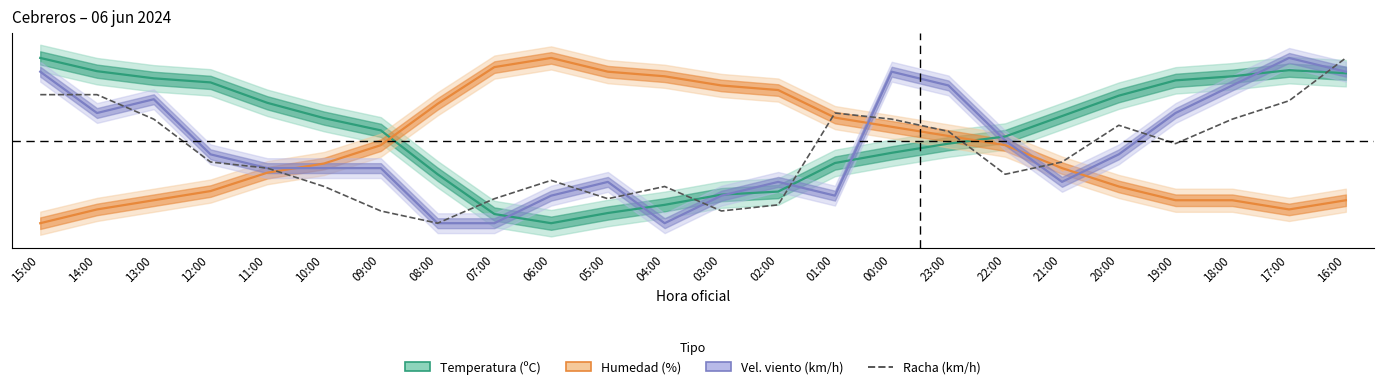

The chart shows a value of 18.9 at 20:00. True or false?

False